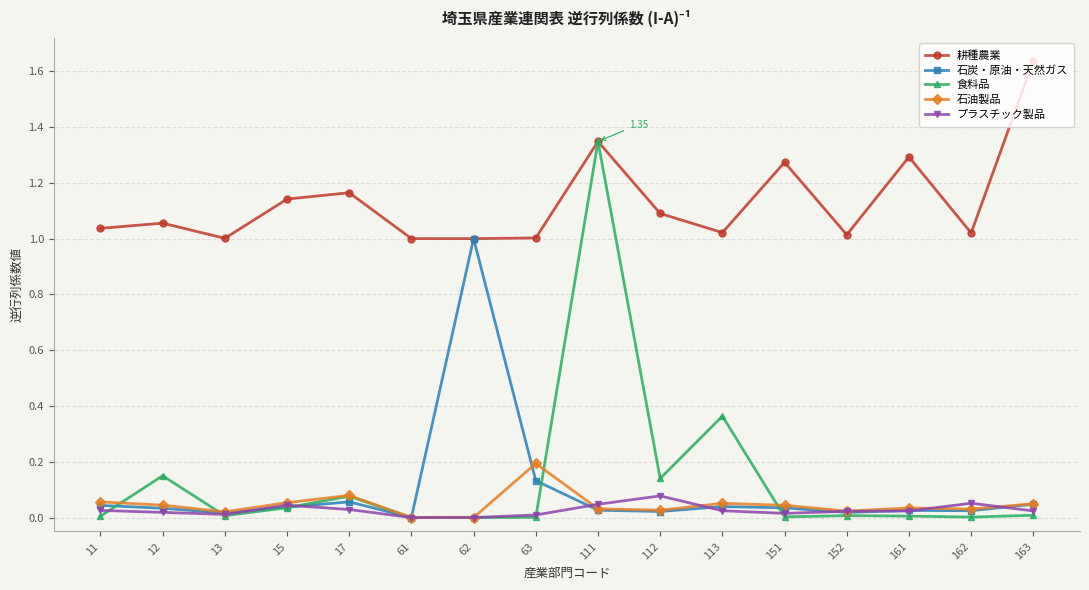

Rank the series by their maximum value, from highest to lowest.

耕種農業, 食料品, 石炭・原油・天然ガス, 石油製品, プラスチック製品